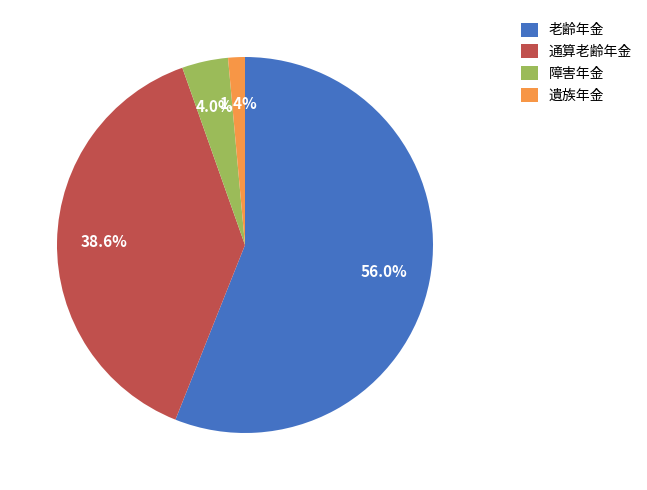

Is it true that 遺族年金 is 7% of the pie?

False